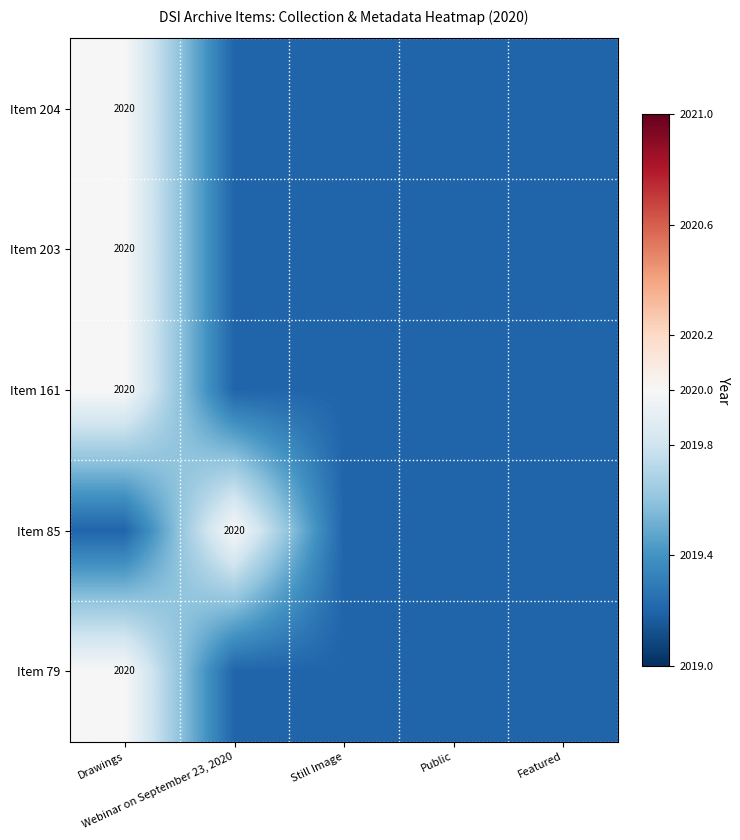

What value does the Item 204 series have at Webinar on September 23, 2020?

2019.2